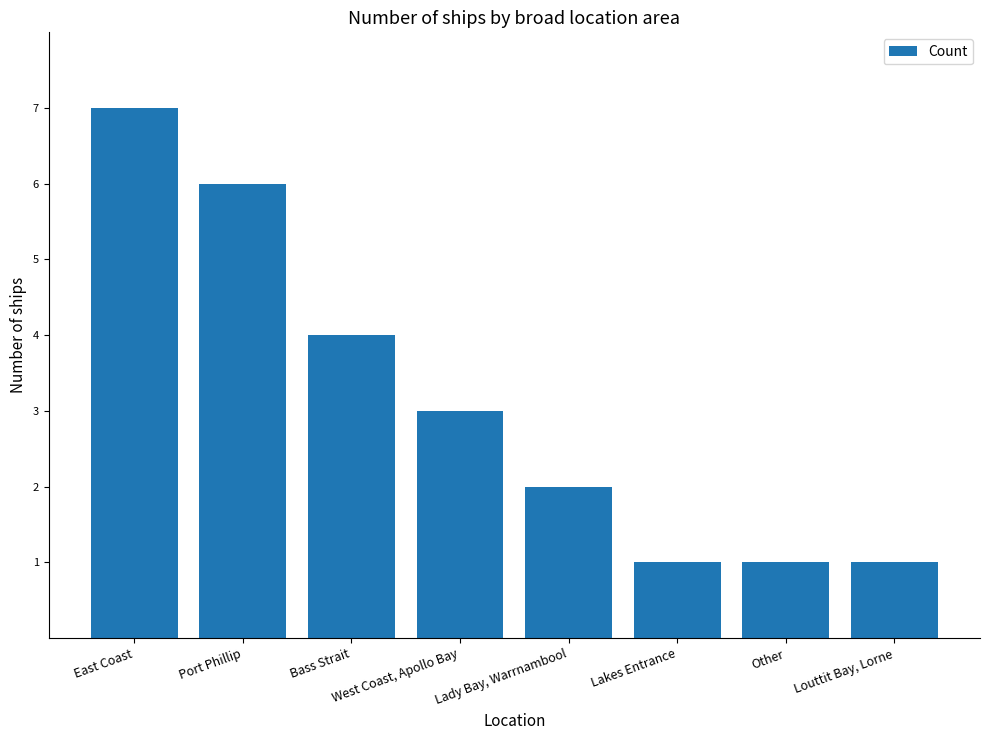

What value does the data have at Louttit Bay, Lorne?

1